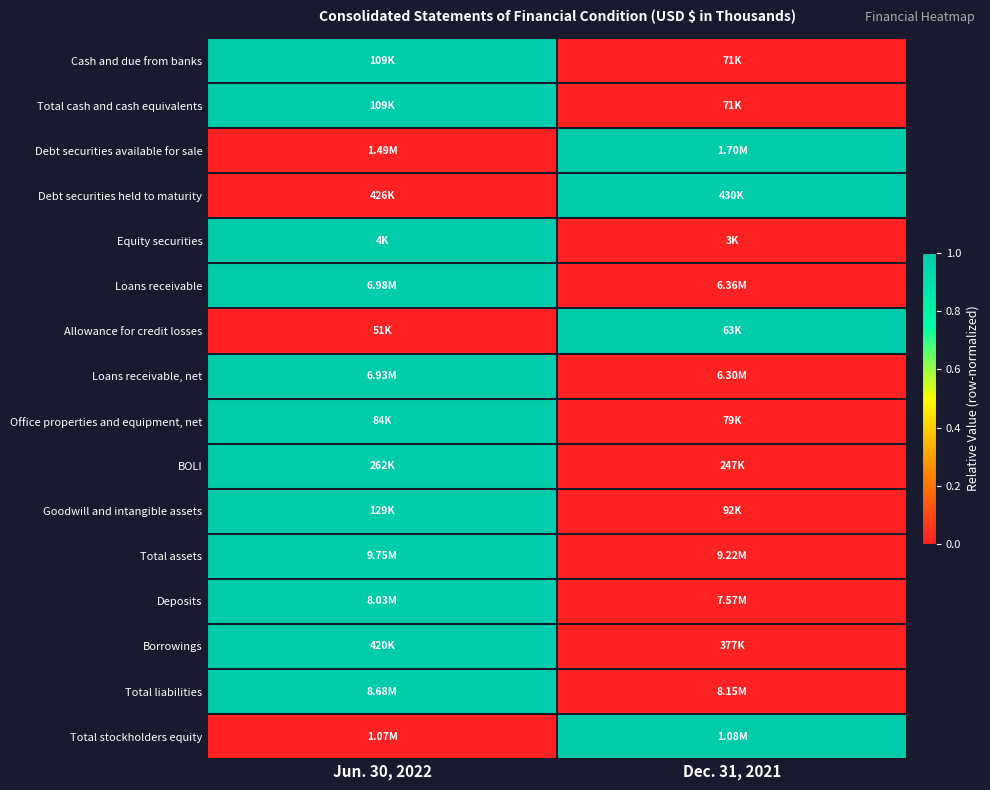

Reading left to right, list all the values displayed in this chart.

Cash and due from banks: Jun. 30, 2022=1	Dec. 31, 2021=0
Total cash and cash equivalents: Jun. 30, 2022=1	Dec. 31, 2021=0
Debt securities available for sale: Jun. 30, 2022=0	Dec. 31, 2021=1
Debt securities held to maturity: Jun. 30, 2022=0	Dec. 31, 2021=1
Equity securities: Jun. 30, 2022=1	Dec. 31, 2021=0
Loans receivable: Jun. 30, 2022=1	Dec. 31, 2021=0
Allowance for credit losses: Jun. 30, 2022=0	Dec. 31, 2021=1
Loans receivable, net: Jun. 30, 2022=1	Dec. 31, 2021=0
Office properties and equipment, net: Jun. 30, 2022=1	Dec. 31, 2021=0
BOLI: Jun. 30, 2022=1	Dec. 31, 2021=0
Goodwill and intangible assets: Jun. 30, 2022=1	Dec. 31, 2021=0
Total assets: Jun. 30, 2022=1	Dec. 31, 2021=0
Deposits: Jun. 30, 2022=1	Dec. 31, 2021=0
Borrowings: Jun. 30, 2022=1	Dec. 31, 2021=0
Total liabilities: Jun. 30, 2022=1	Dec. 31, 2021=0
Total stockholders equity: Jun. 30, 2022=0	Dec. 31, 2021=1